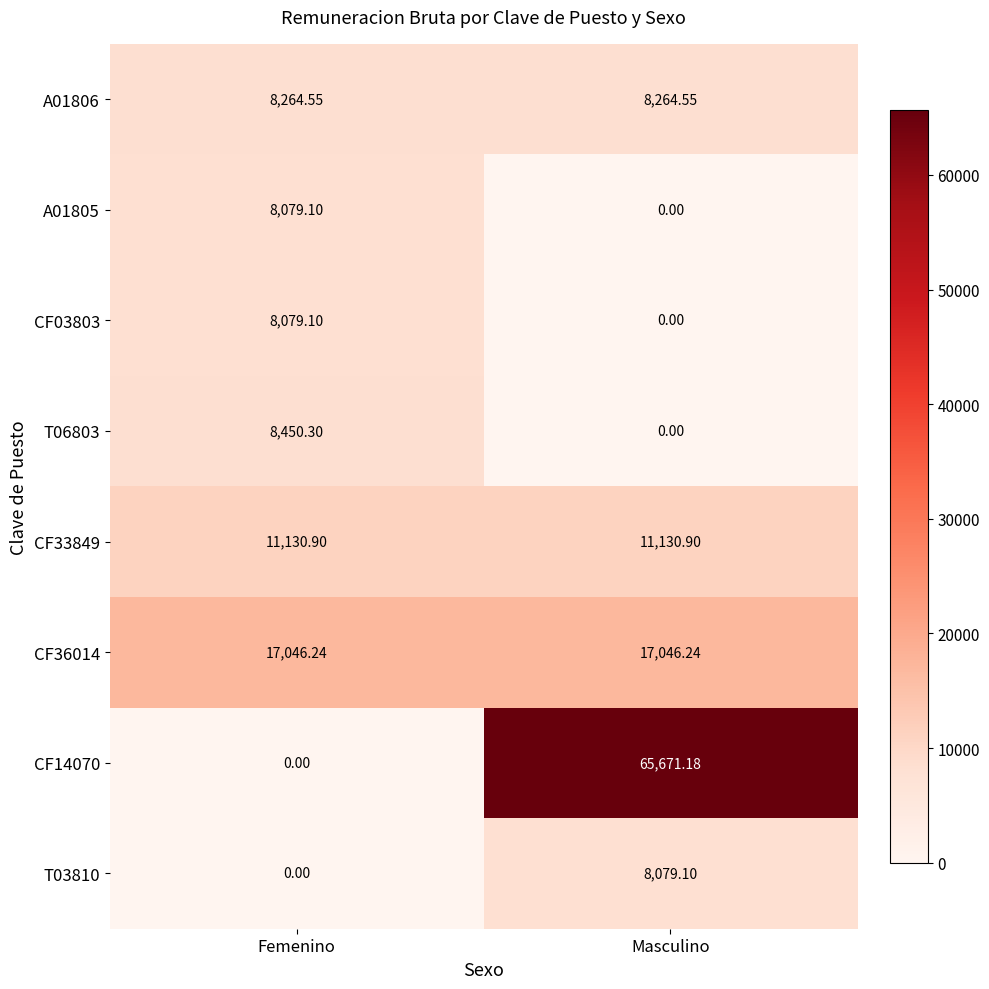

Which label corresponds to the largest value in the chart?

Masculino